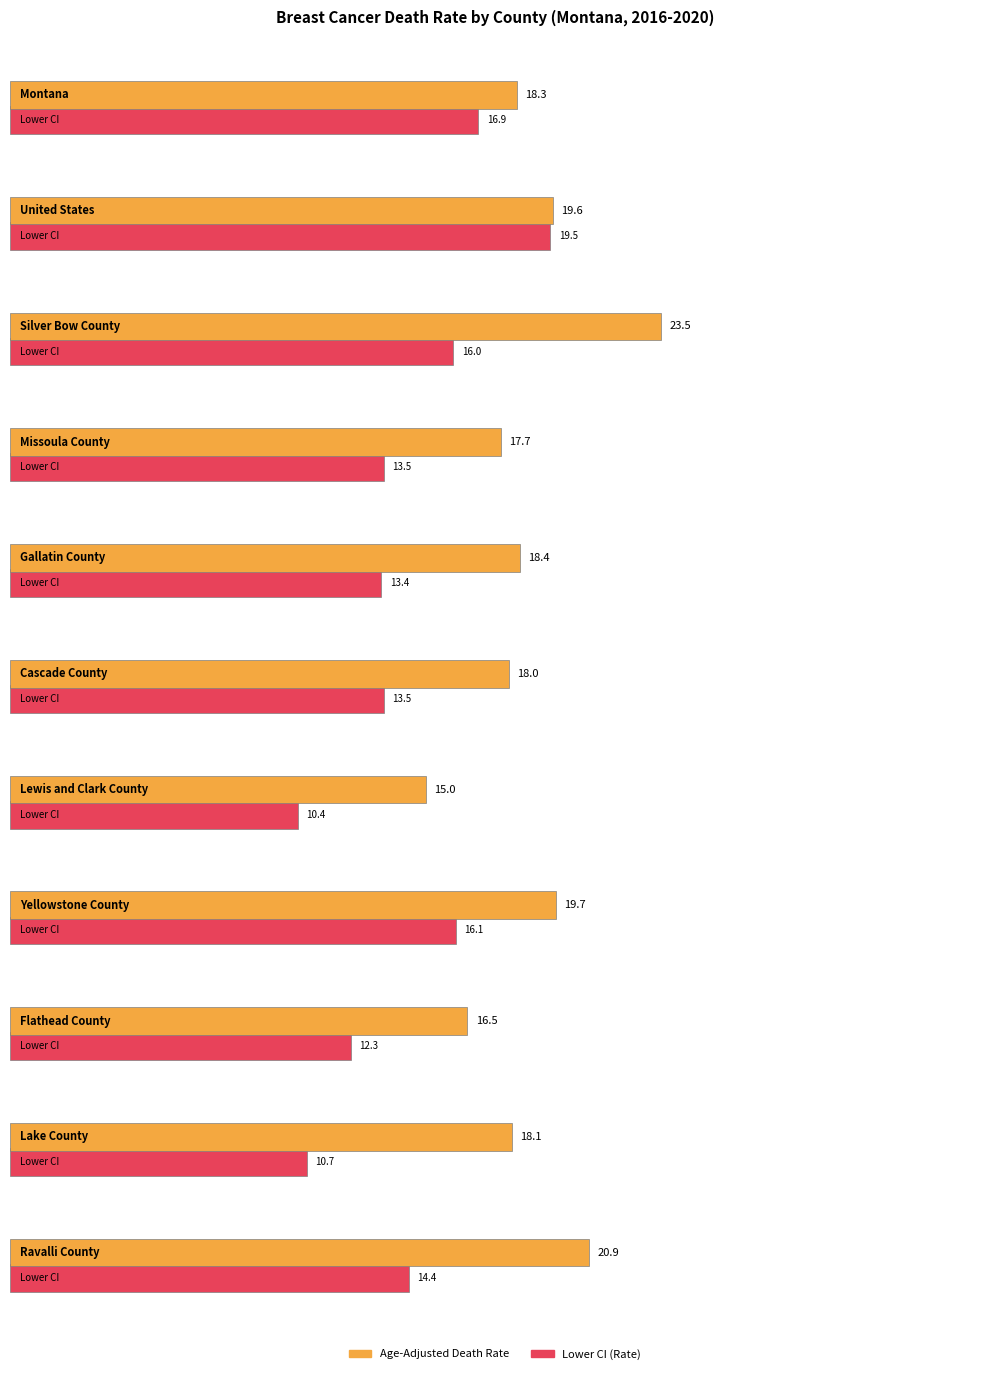

The Lower CI (Rate) series shows 11.2 at United States. True or false?

False